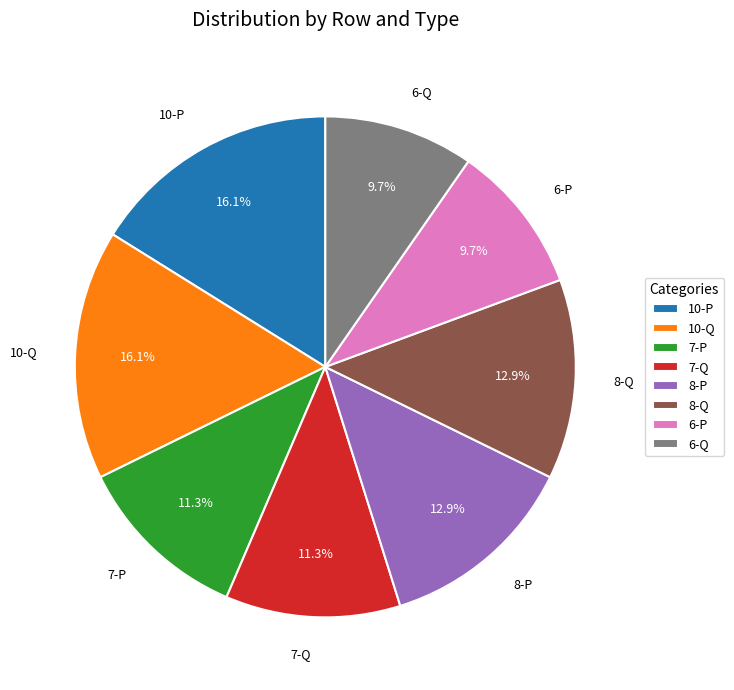

Count the number of slices in the pie.

8